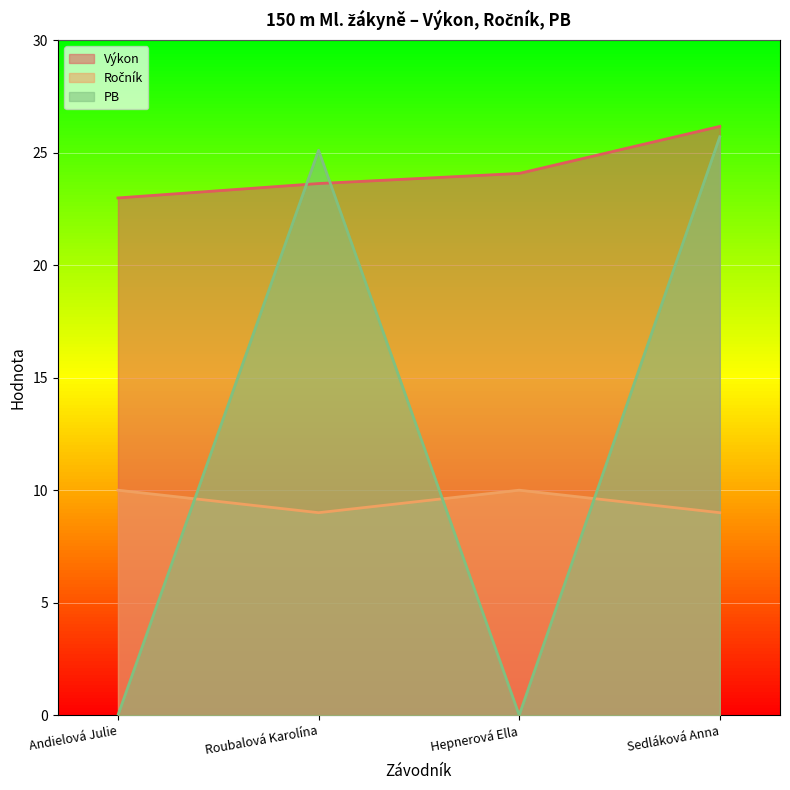

List the series in order of their peak value, lowest first.

Ročník, PB, Výkon